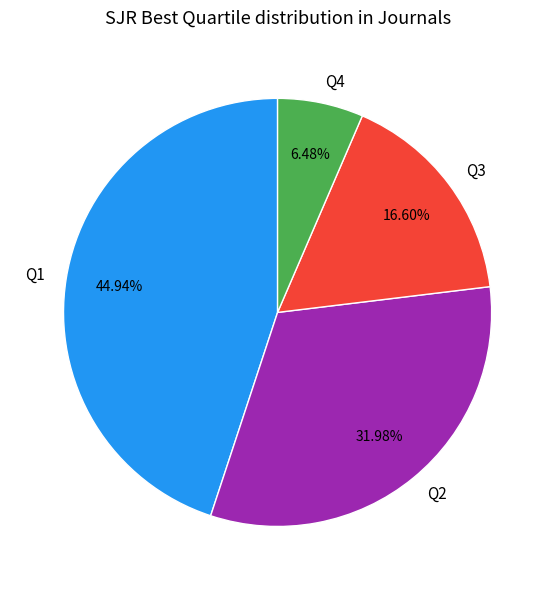

The Q2 slice represents 32% of the pie. True or false?

True